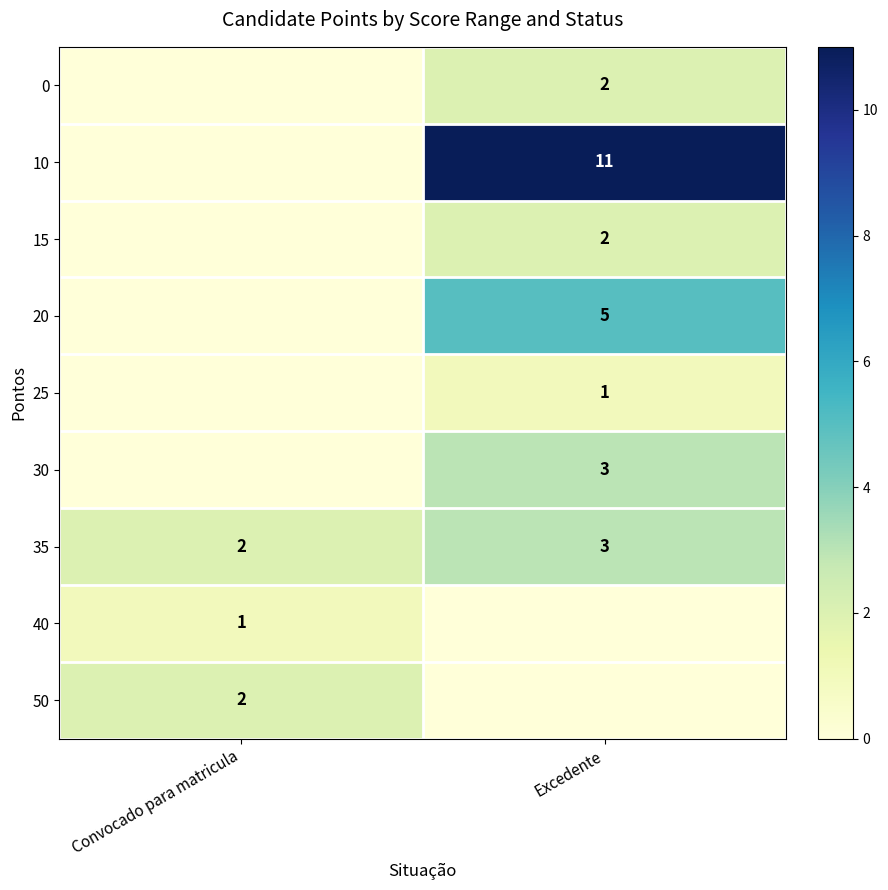

At which label does 35 reach its minimum?

Convocado para matricula